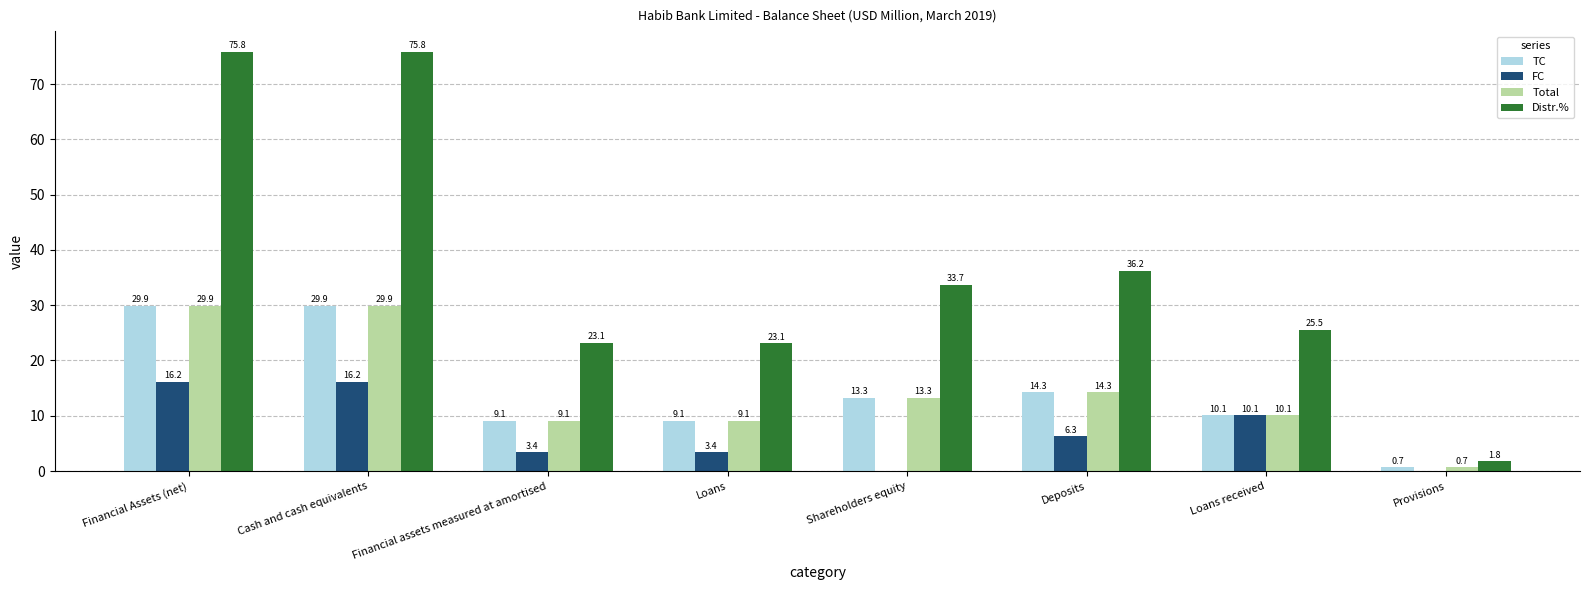

The value of Distr.% at Provisions is 1.8. True or false?

True